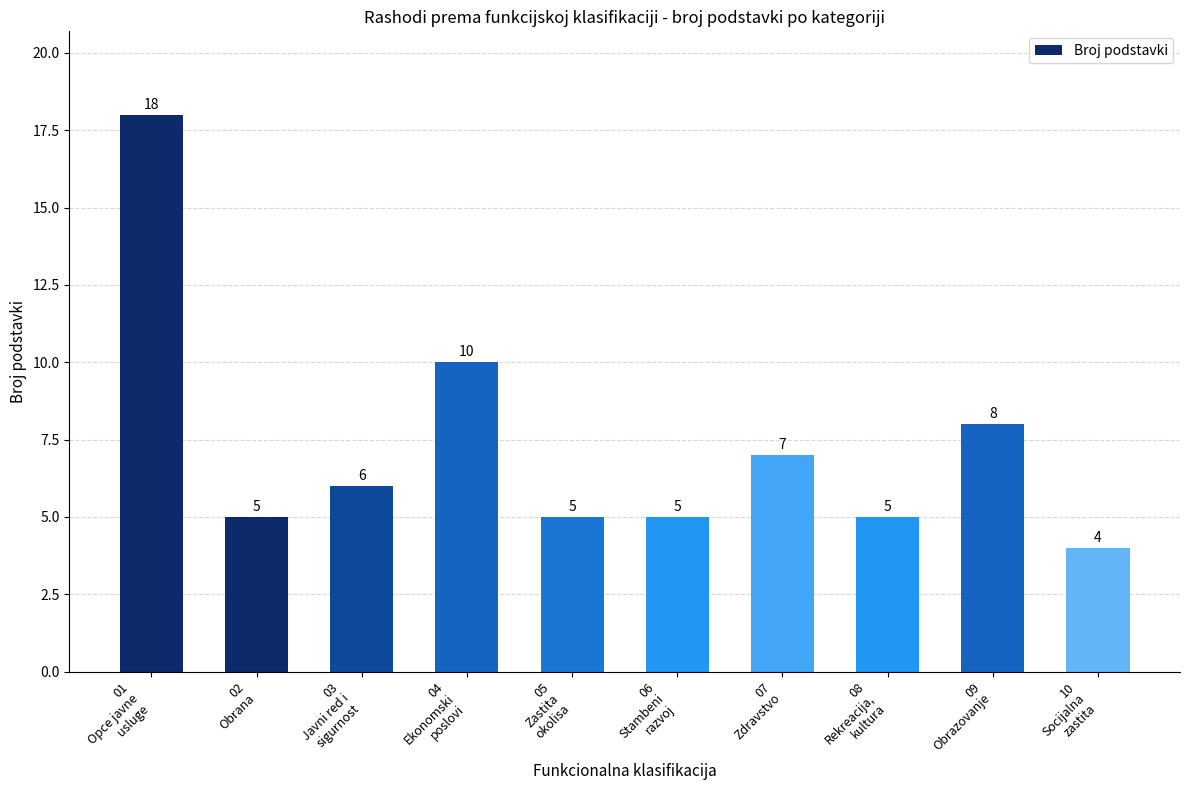

Where does the data first go above 6?

01
Opce javne
usluge